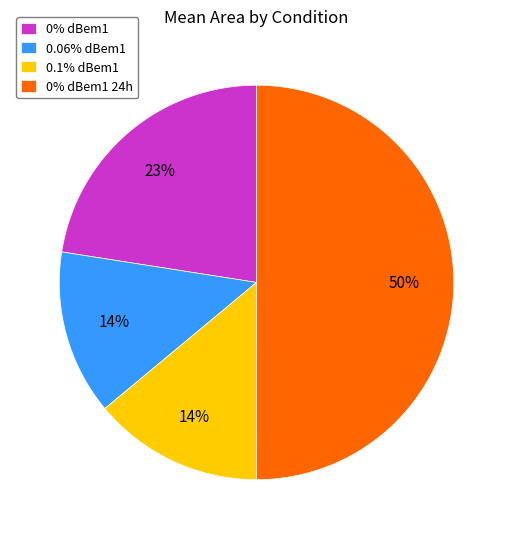

Which category accounts for the majority?

0% dBem1 24h